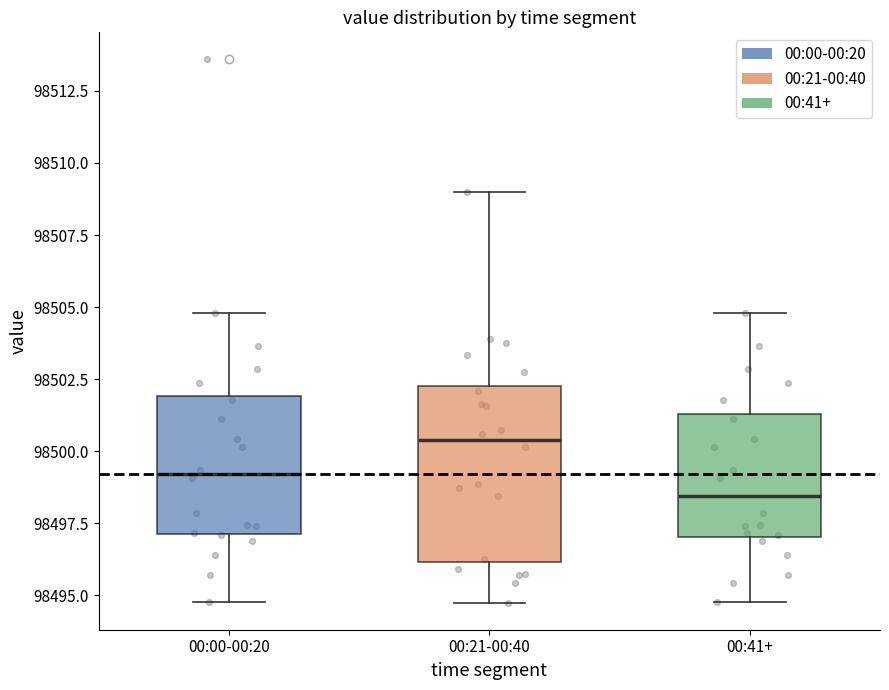

Reading left to right, transcribe this box plot: for each box, give where its median line is, the range the box spans, and where its two whiskers end, as read against the y-axis. The values are not printed on the chart, so give them approximately, as read against the axis.

00:00-00:20: median 98499.0, box 98497.0 to 98502.0, whiskers 98495.0 to 98505.0
00:21-00:40: median 98500.5, box 98496.0 to 98502.5, whiskers 98495.0 to 98509.0
00:41+: median 98498.5, box 98497.0 to 98501.5, whiskers 98495.0 to 98505.0